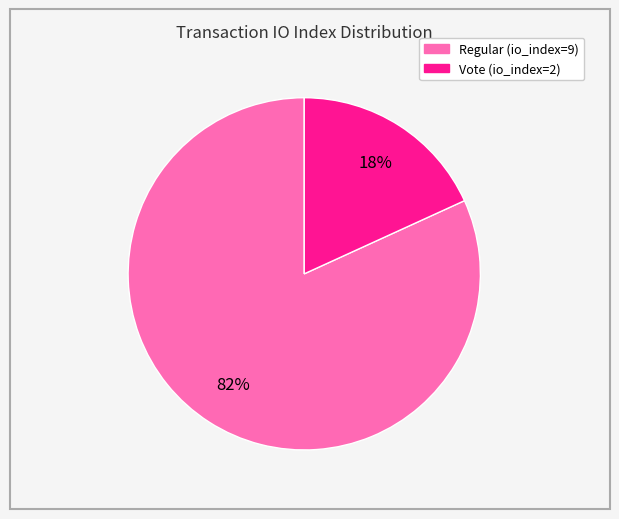

What is the smallest slice in the pie chart?

Vote (io_index=2)